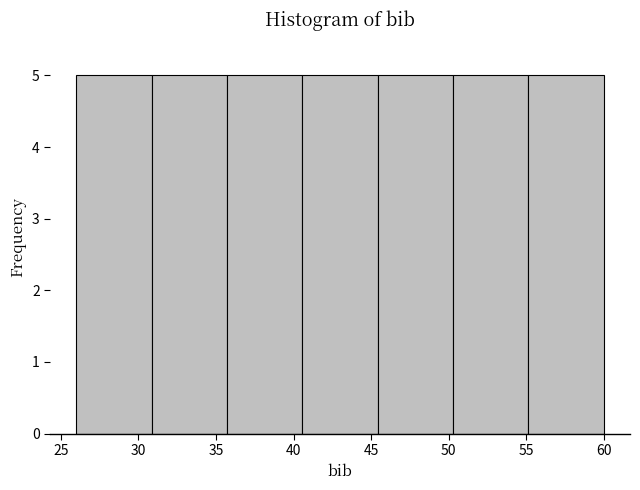

What is the height of the bar covering 35.5 to 40.5 on the x-axis? Neither the bar edges nor the heights are printed on the chart, so give them approximately, as read against the axes.

5